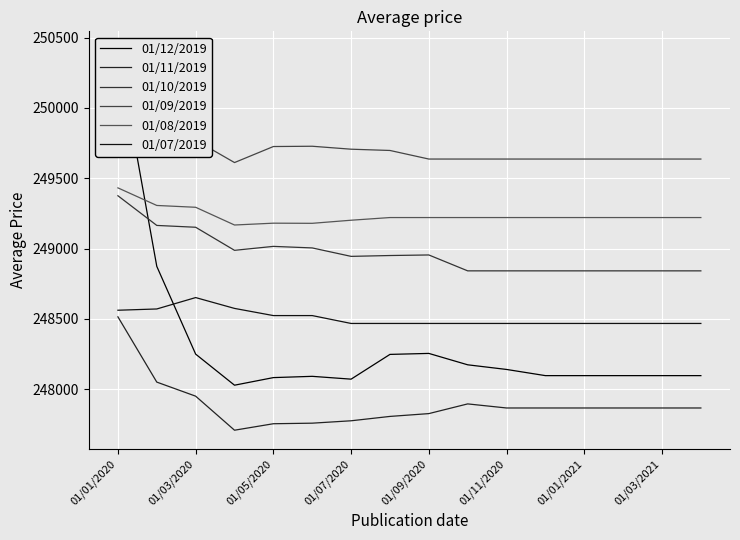

What is the maximum value shown in the chart?

250410